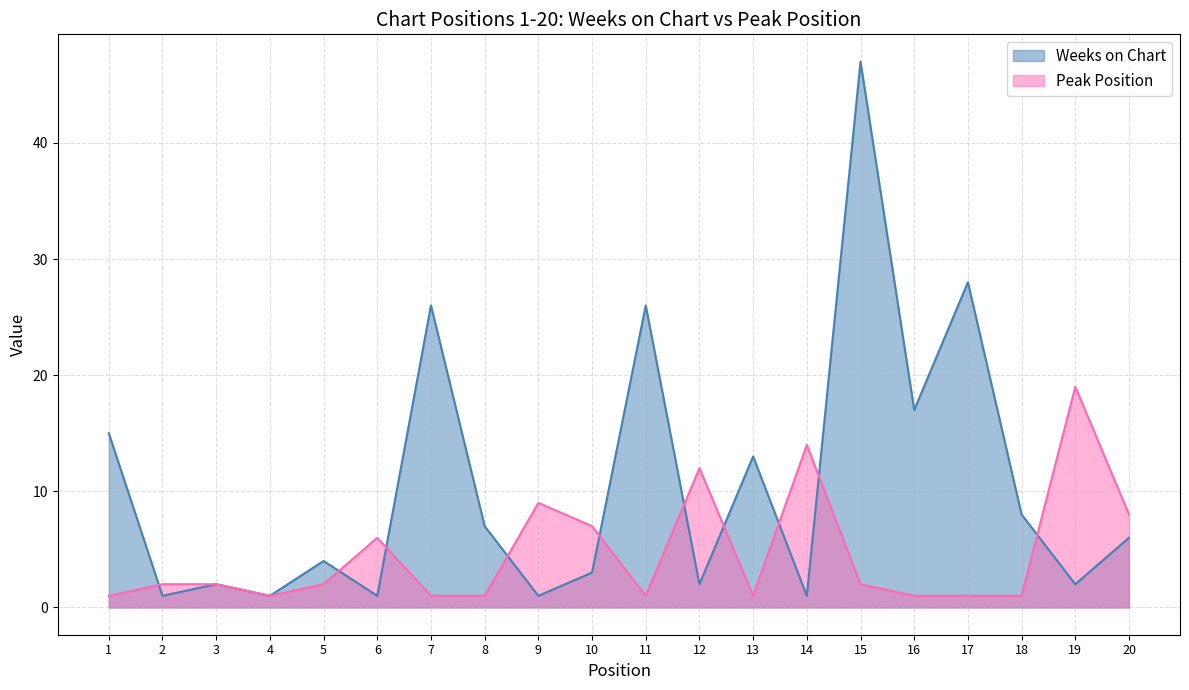

What are all the series names shown in the legend?

Weeks on Chart, Peak Position